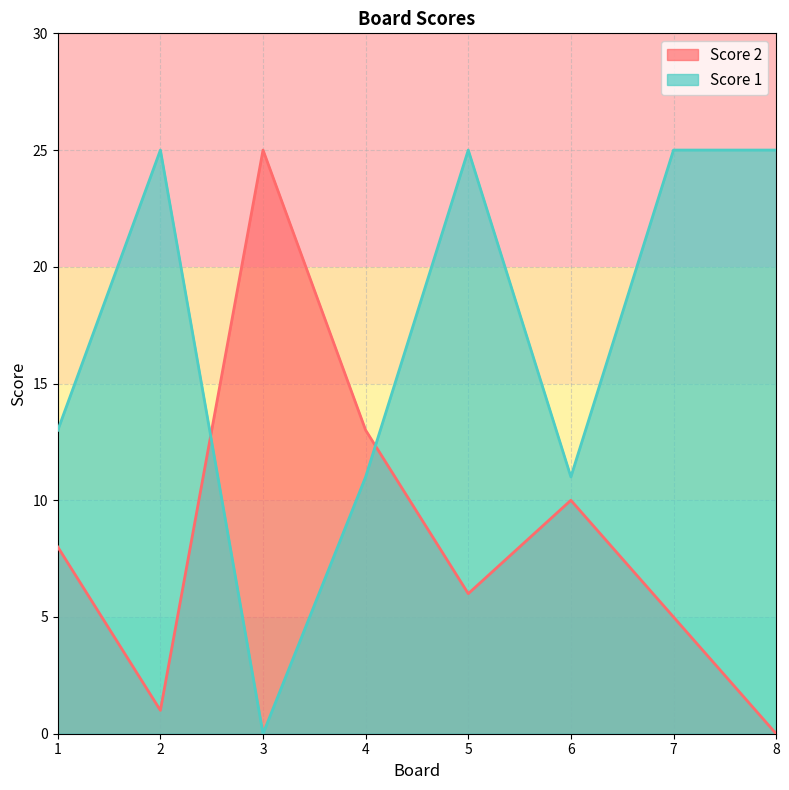

How many data points in Score 1 are less than 25?

4